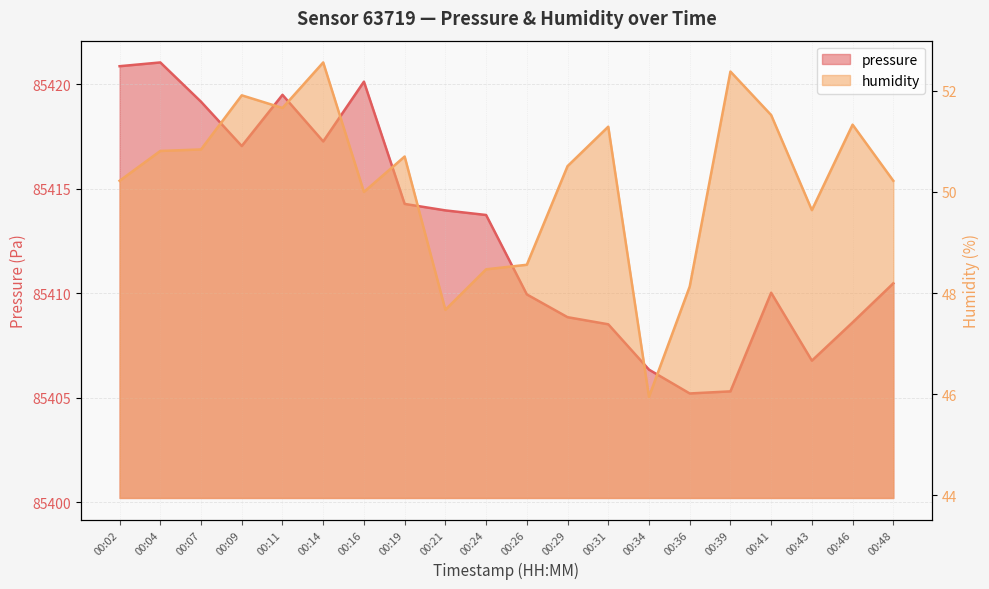

What is the difference between the pressure values at 00:48 and 00:19?

3.8